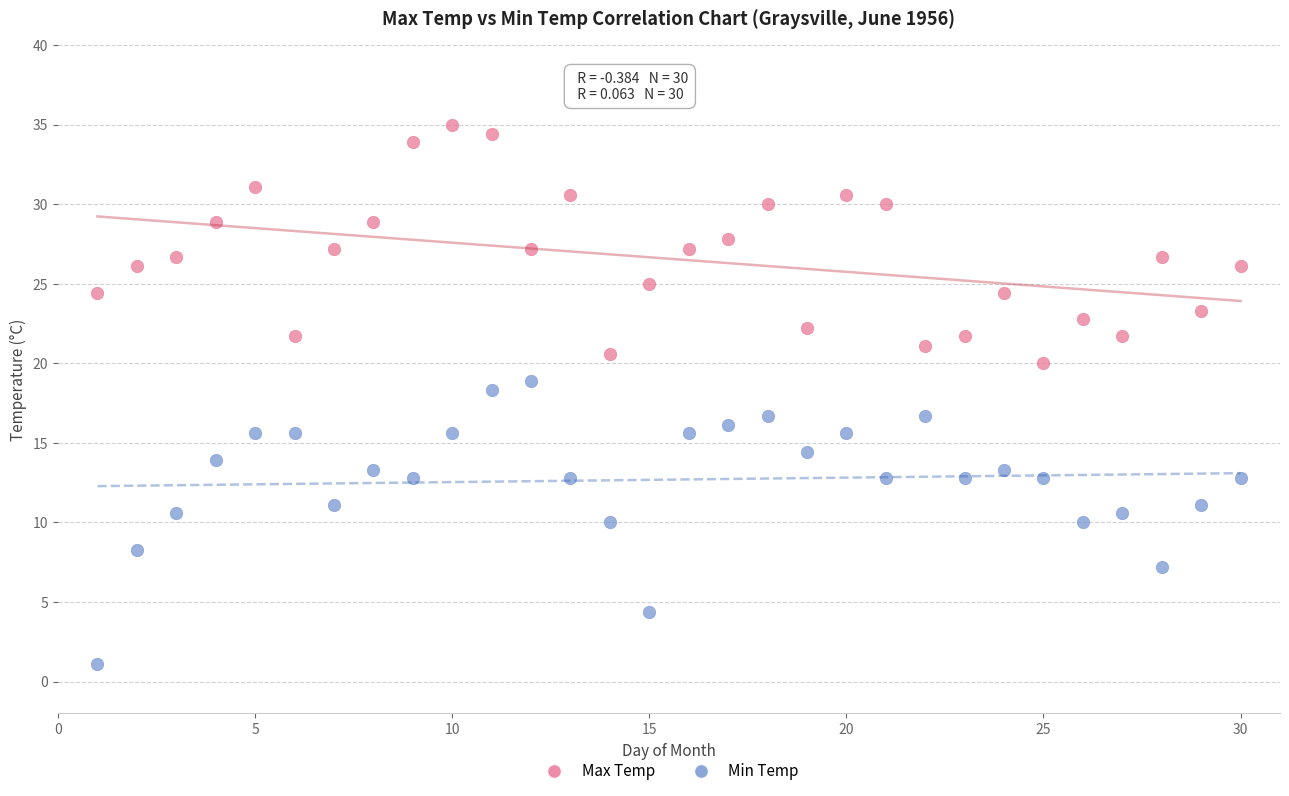

Across all data points, what is the range of Y values (max minus min)?

33.9